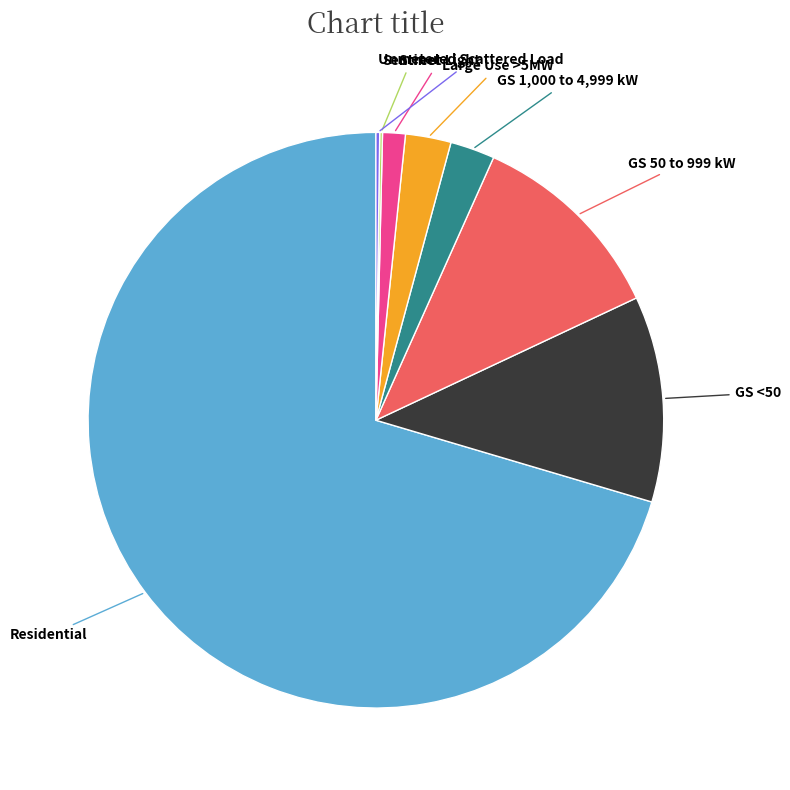

Combined, do GS <50 and Street Light account for over 50%?

No